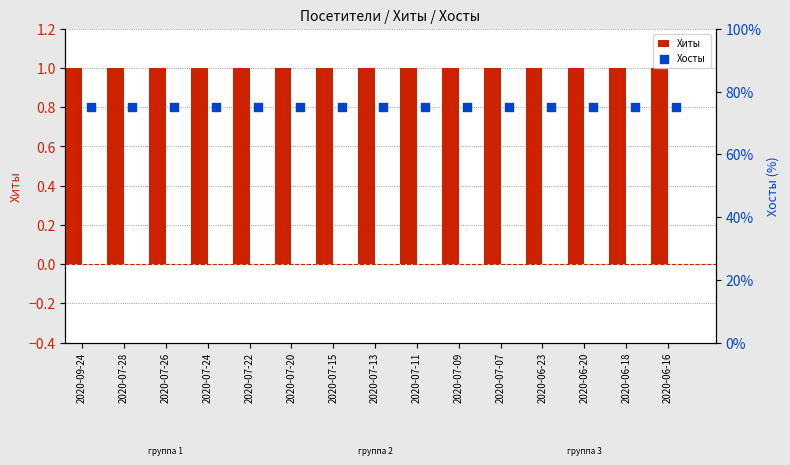

Which series contains the lowest Y value?

Хиты